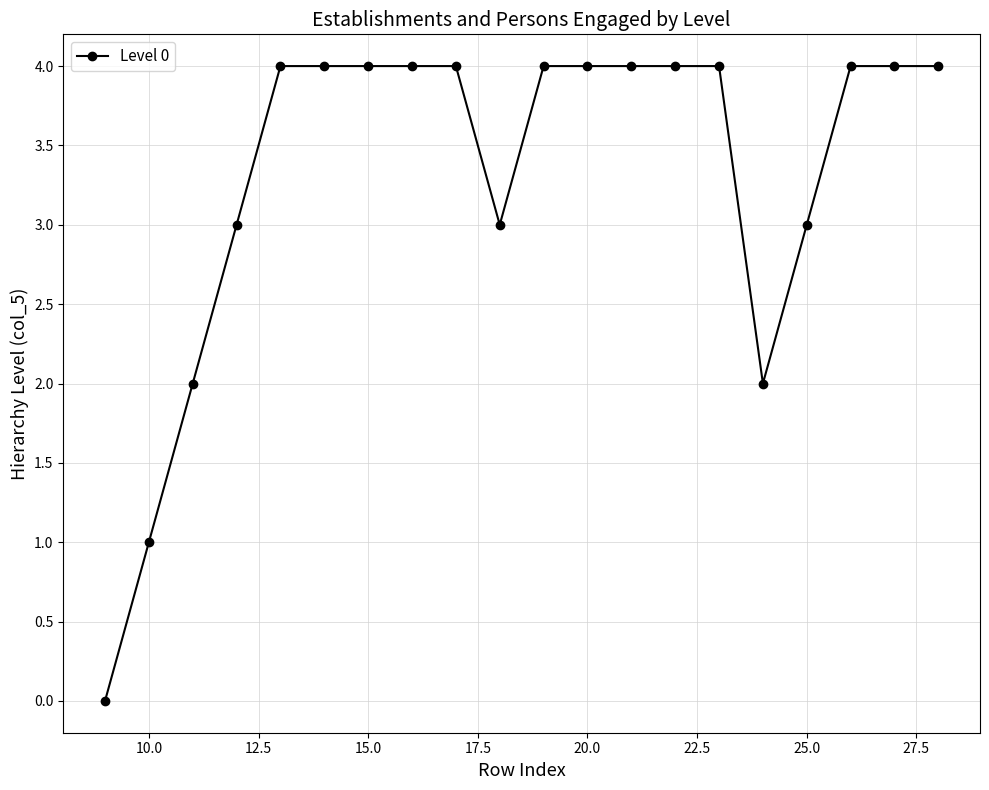

Reading left to right, list all the values displayed in this chart.

0	1	2	3	4	4	4	4	4	3	4	4	4	4	4	2	3	4	4	4